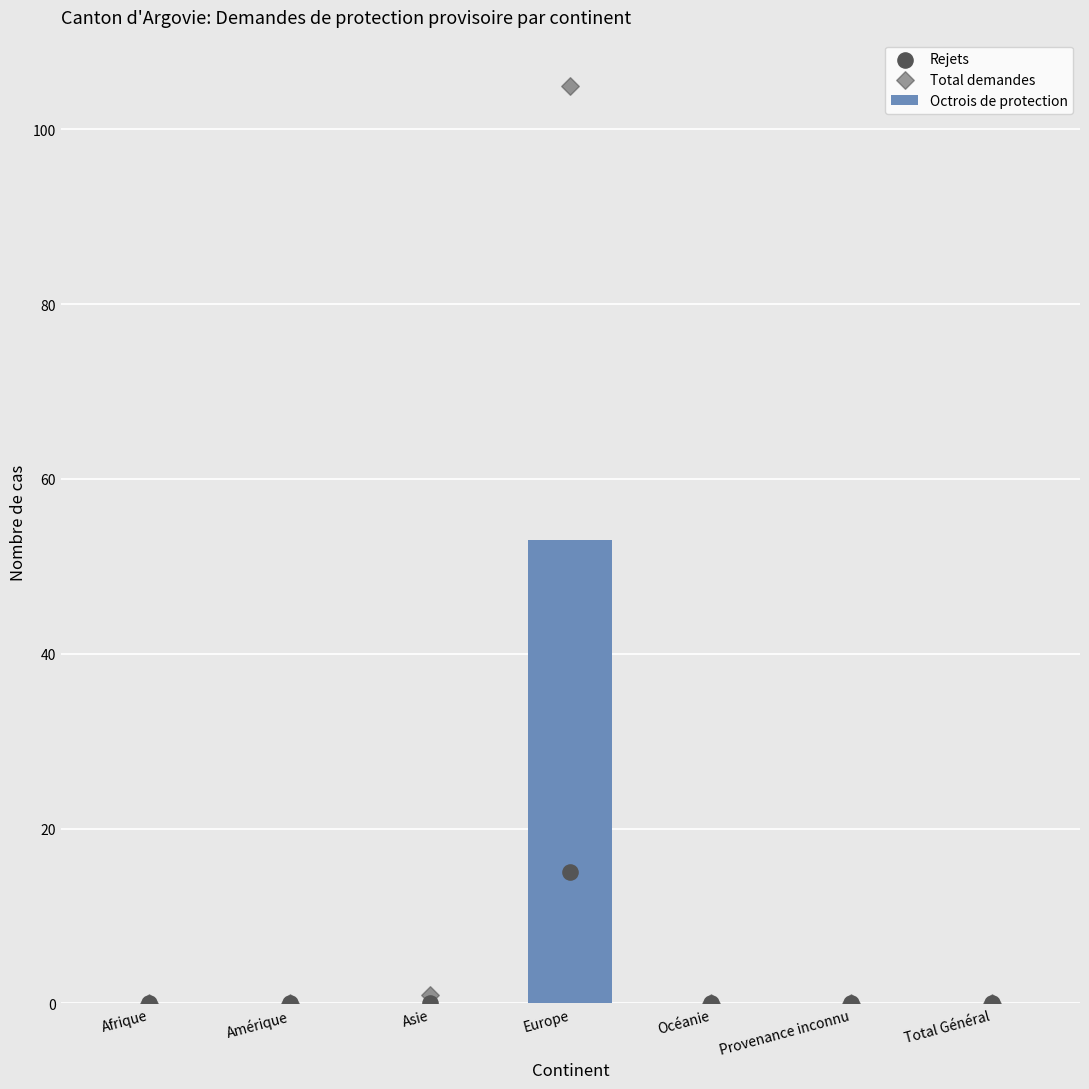

At how many categories does at least one series exceed 42?

1